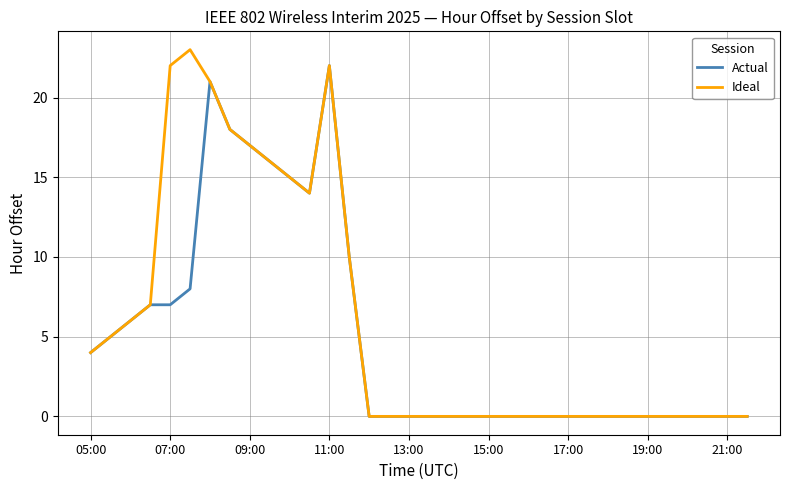

What are all the series names shown in the legend?

Actual, Ideal